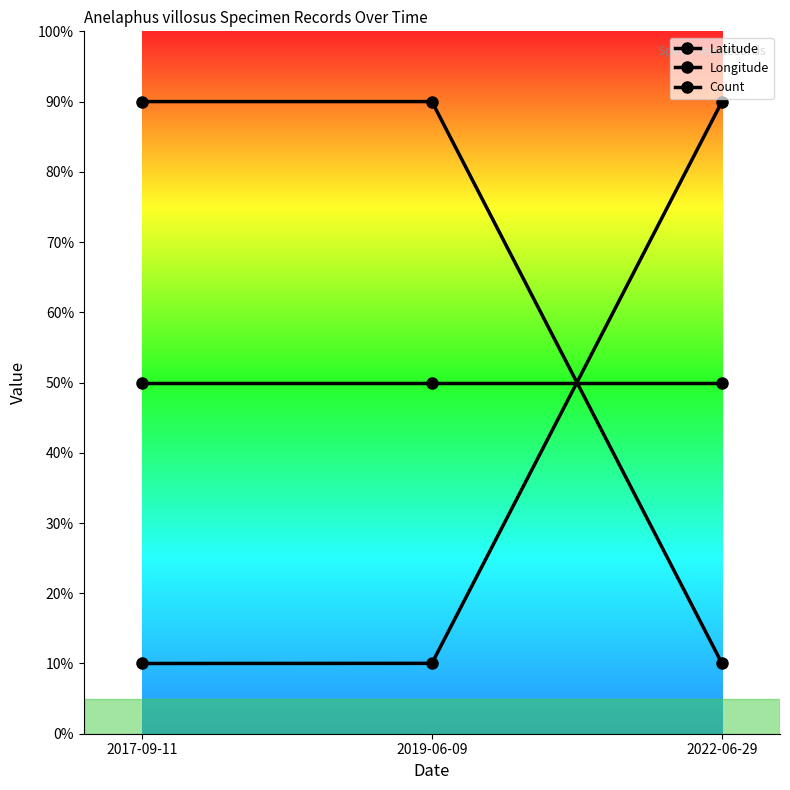

What is the value of the Latitude point at the 1st from the left?

90.0